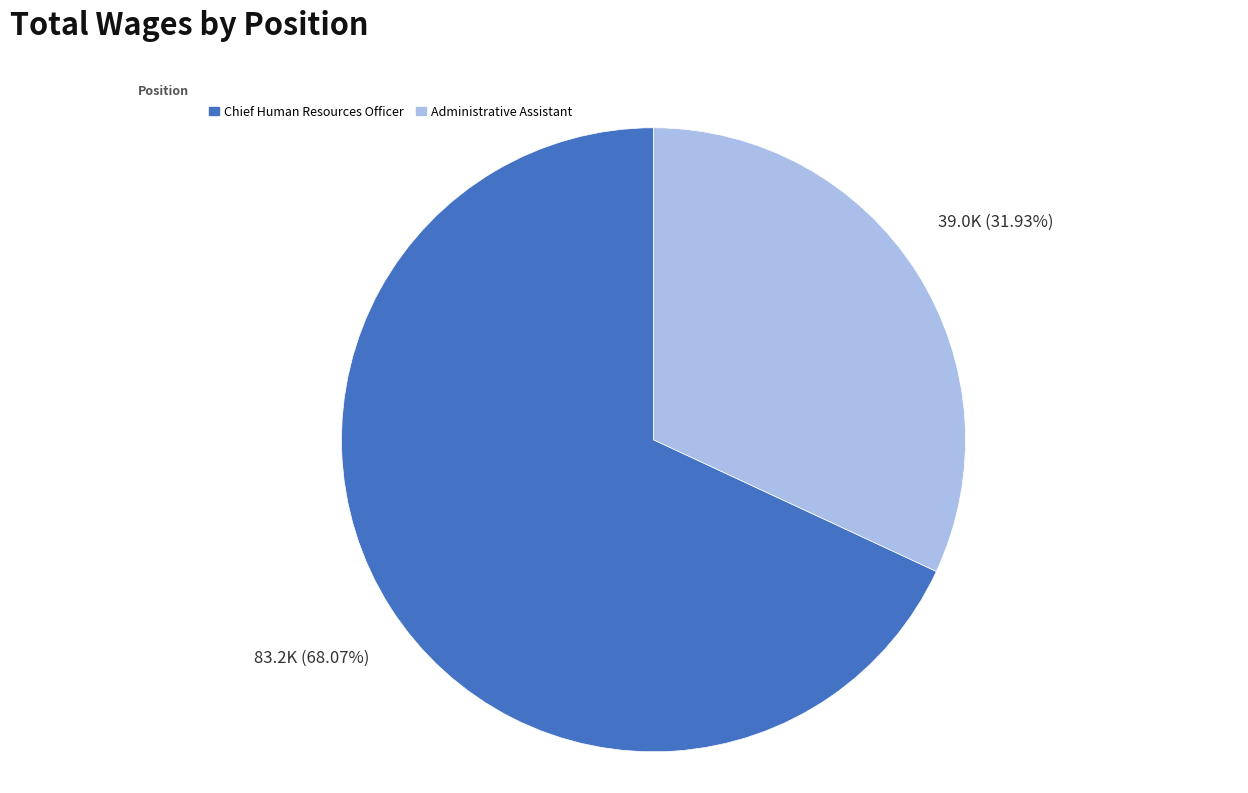

Is Administrative Assistant the majority of the pie?

No